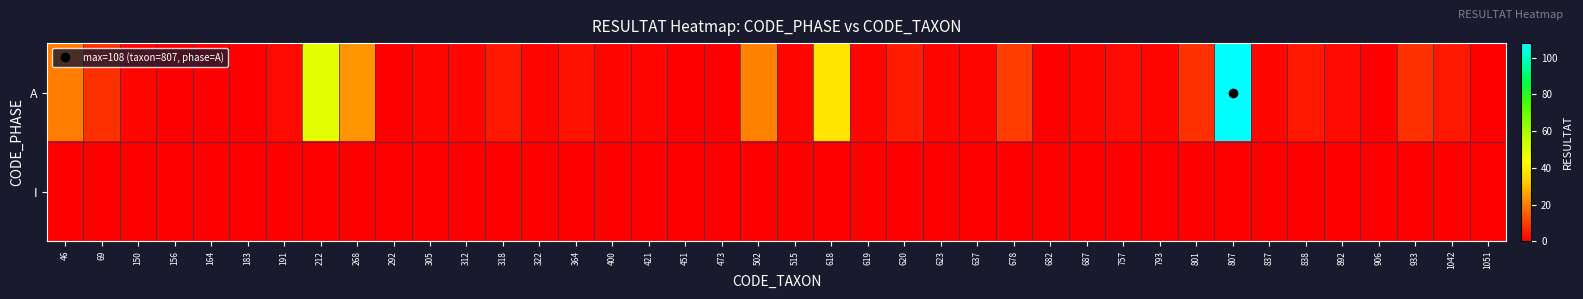

Reading left to right, transcribe all the data shown in this chart.

A: 46=20	69=8	150=1	156=0	164=0	183=0	191=2	212=49	268=24	292=0	305=1	312=1	318=4	322=1	364=3	400=1	421=1	451=0	473=0	502=21	515=1	618=38	619=1	620=5	623=1	637=1	678=10	682=0	687=1	757=2	793=1	801=8	807=108	837=1	838=4	892=2	906=0	933=8	1042=4	1051=0
I: 46=0	69=0	150=0	156=0	164=0	183=0	191=0	212=0	268=0	292=0	305=0	312=0	318=0	322=0	364=0	400=0	421=0	451=0	473=0	502=0	515=0	618=0	619=0	620=0	623=0	637=0	678=0	682=0	687=0	757=0	793=0	801=0	807=0	837=0	838=0	892=0	906=0	933=0	1042=0	1051=0